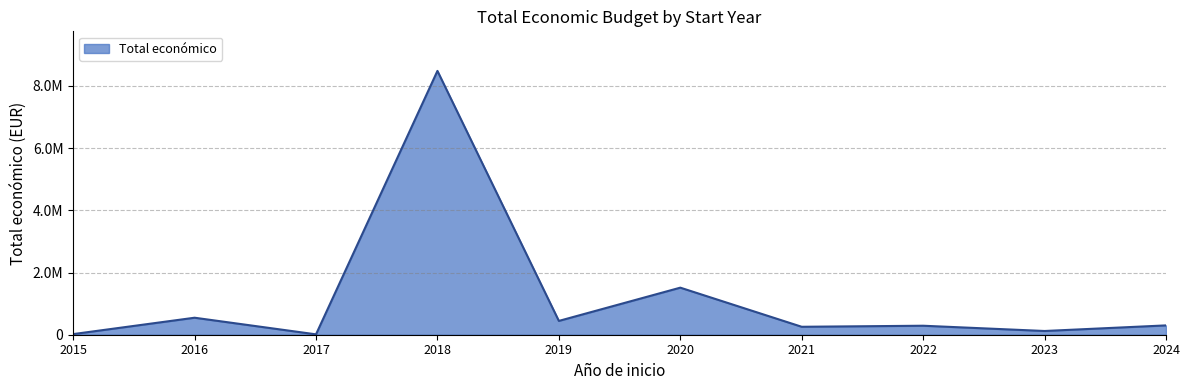

Is this an area chart (filled region under the line)?

Yes